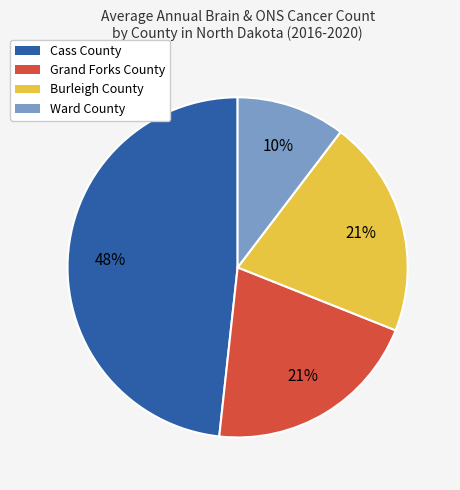

Is the sum of Grand Forks County and Burleigh County greater than half?

No